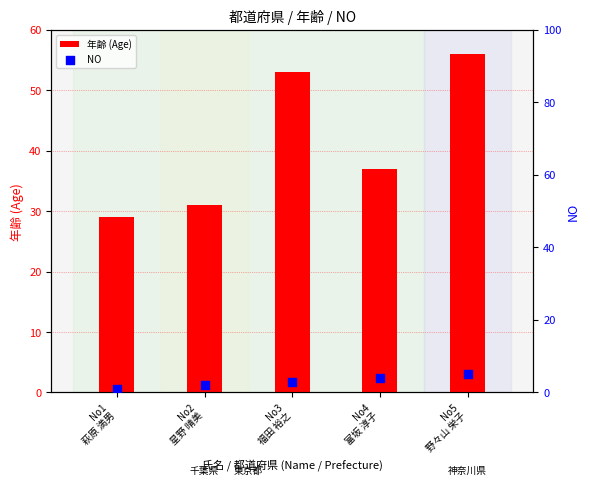

Which series contains the lowest Y value?

NO